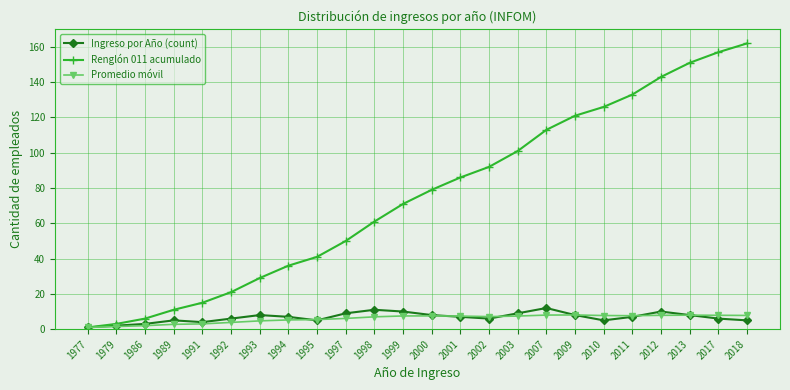

Is the value of Ingreso por Año (count) at 1979 greater than the value of Promedio móvil at 2013?

No